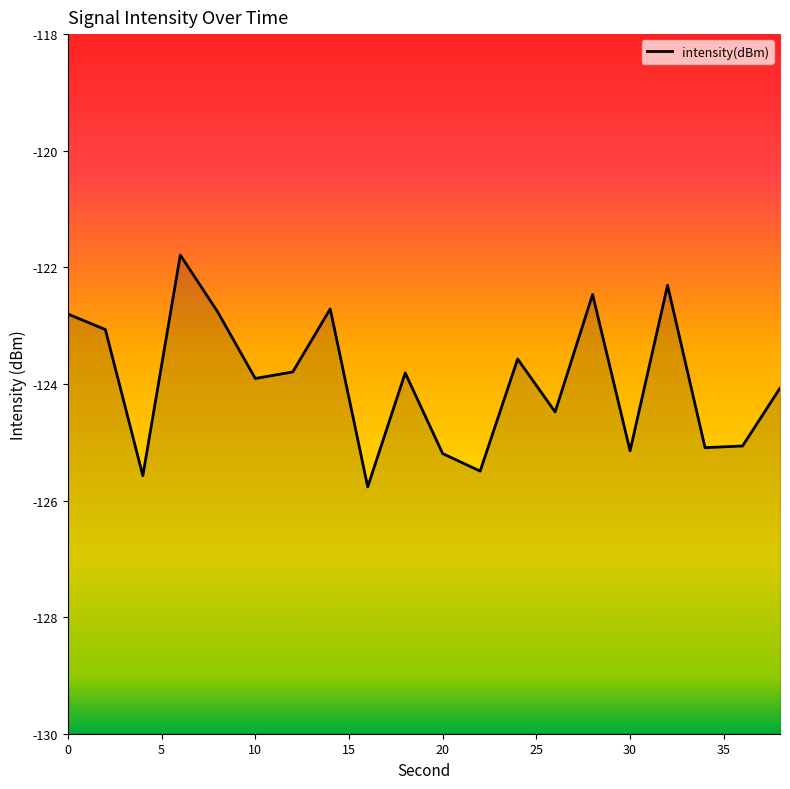

What is the change in value from 20 to 38?

+1.1